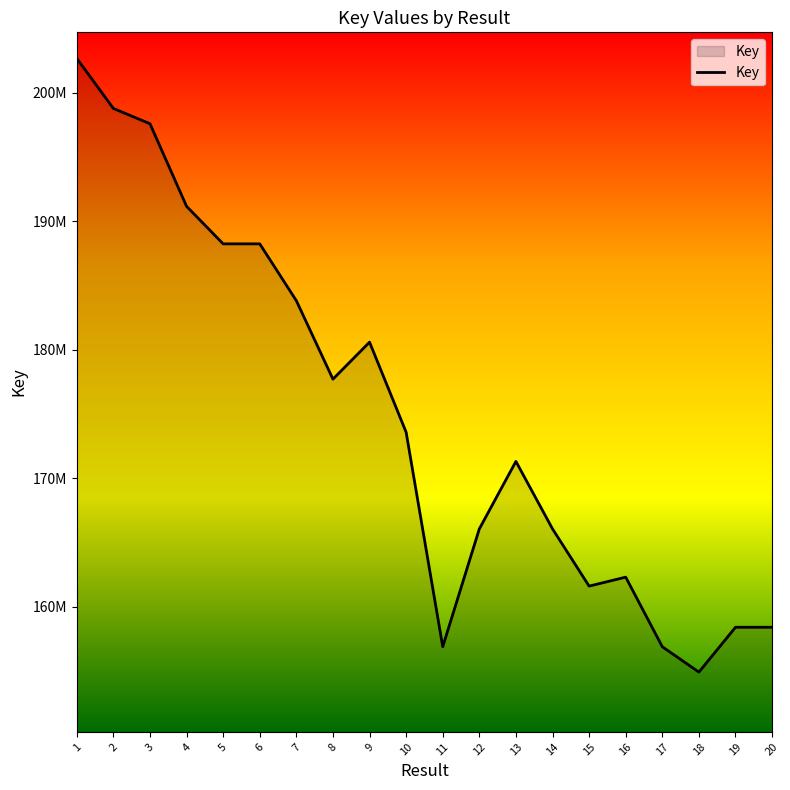

What is the difference between the values at 20 and 15?

3199179